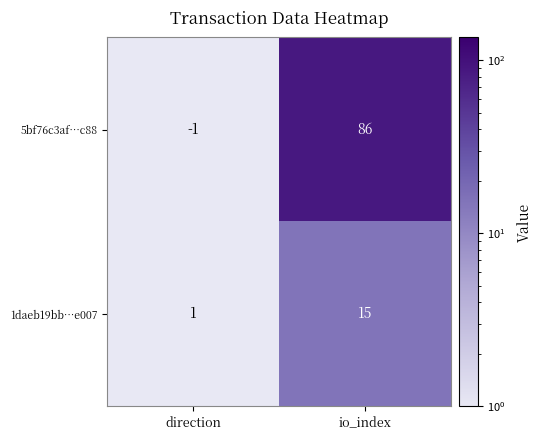

What is the difference between the 1daeb19bb…e007 values at direction and io_index?

14